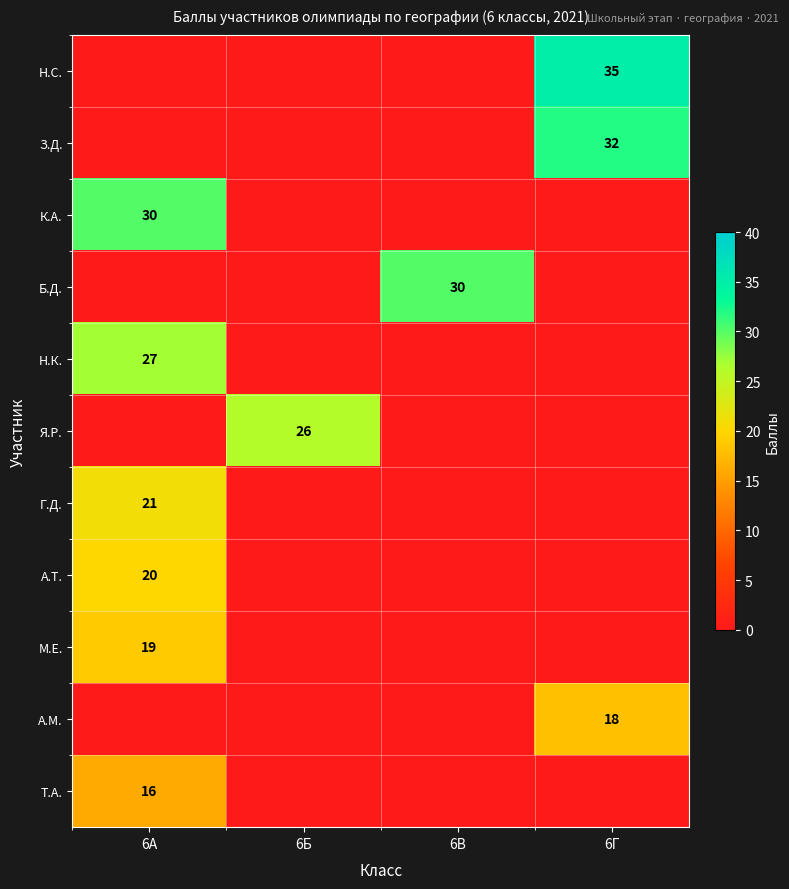

Is it true that Н.С. equals 35 at 6Г?

True